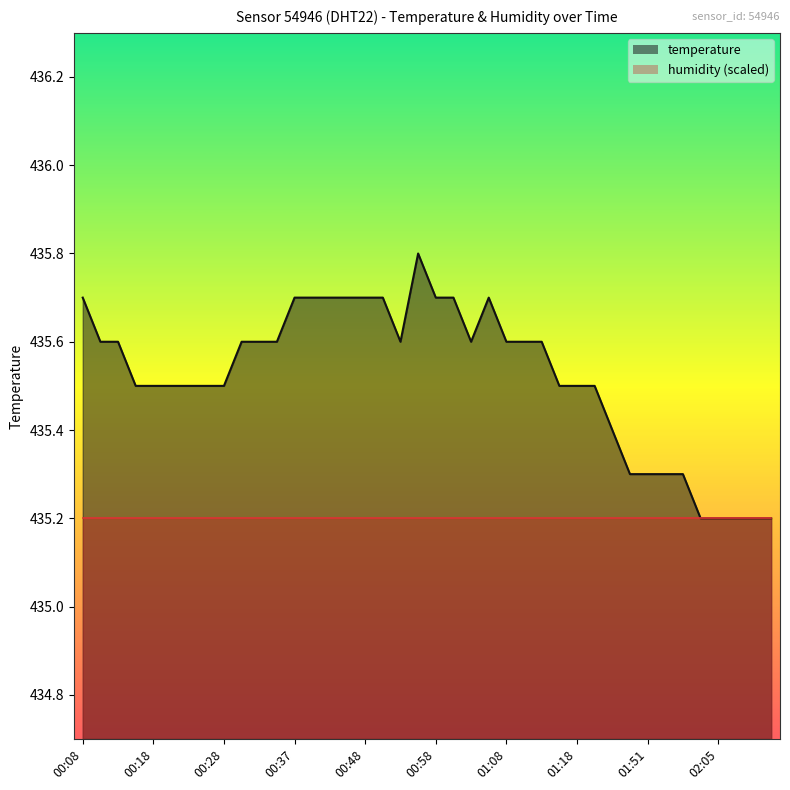

The value at 00:35 is 280.0. True or false?

False